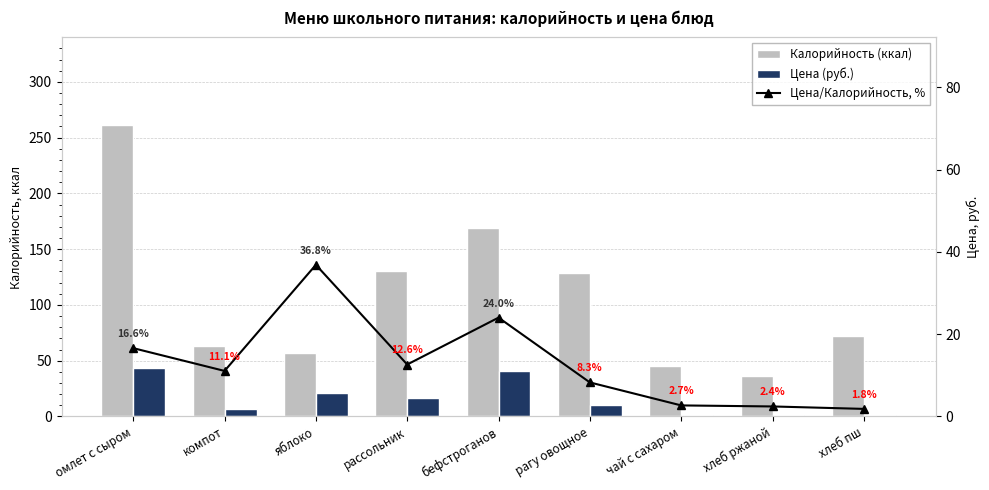

What is the label of the 2nd bar from the left?

компот